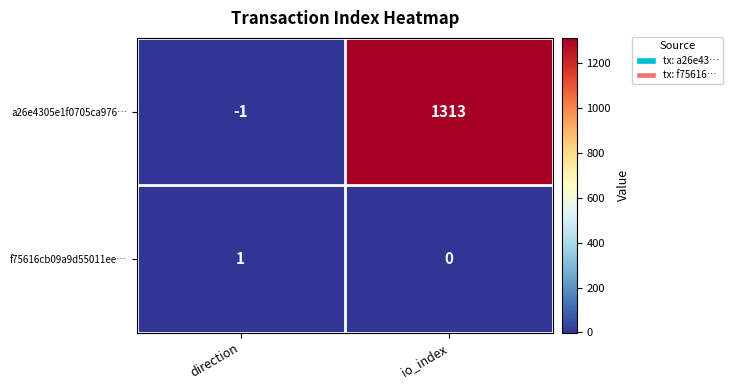

At which label is a26e4305e1f0705ca976… closest to 656?

direction